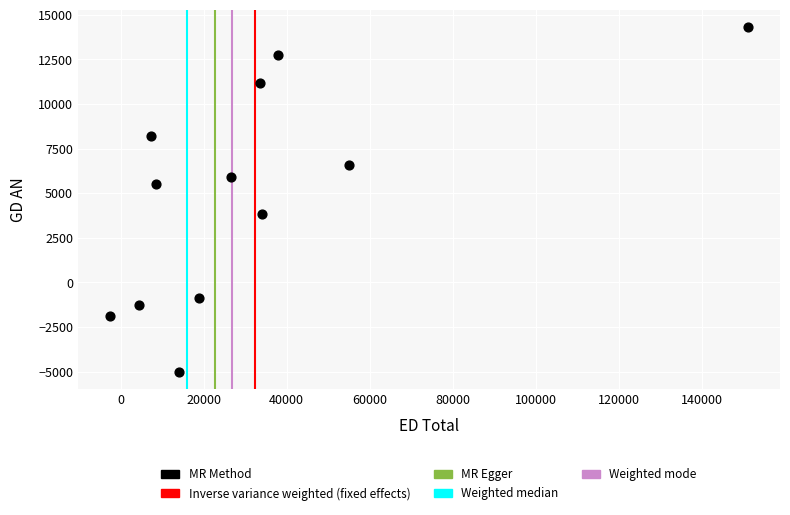

What is the average Y value?

4930.9